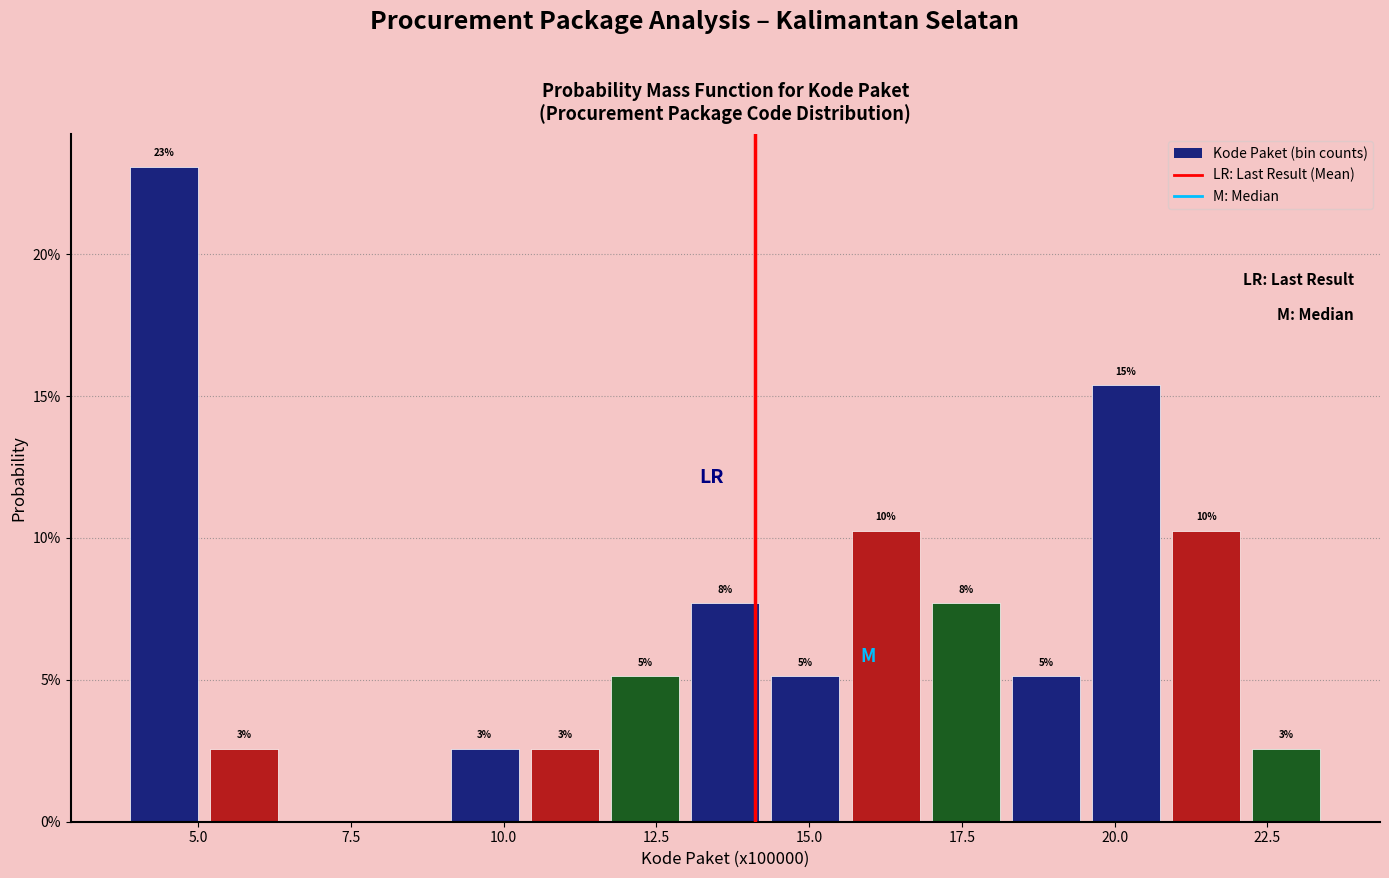

Read against the x-axis, roughly where is the centre of the tallest bar?

4.5